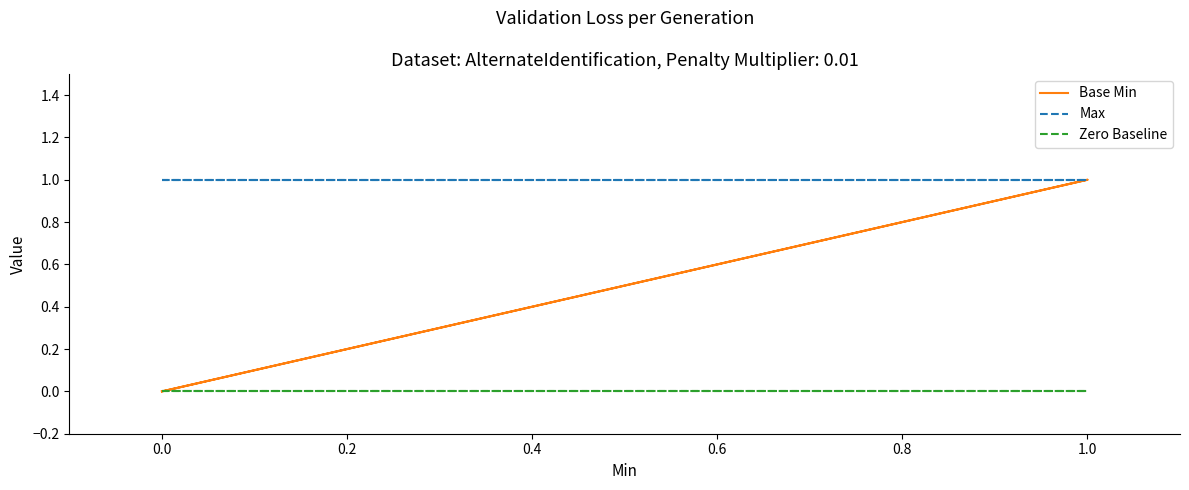

True or false: Max has more than 1 interior local peaks.

False